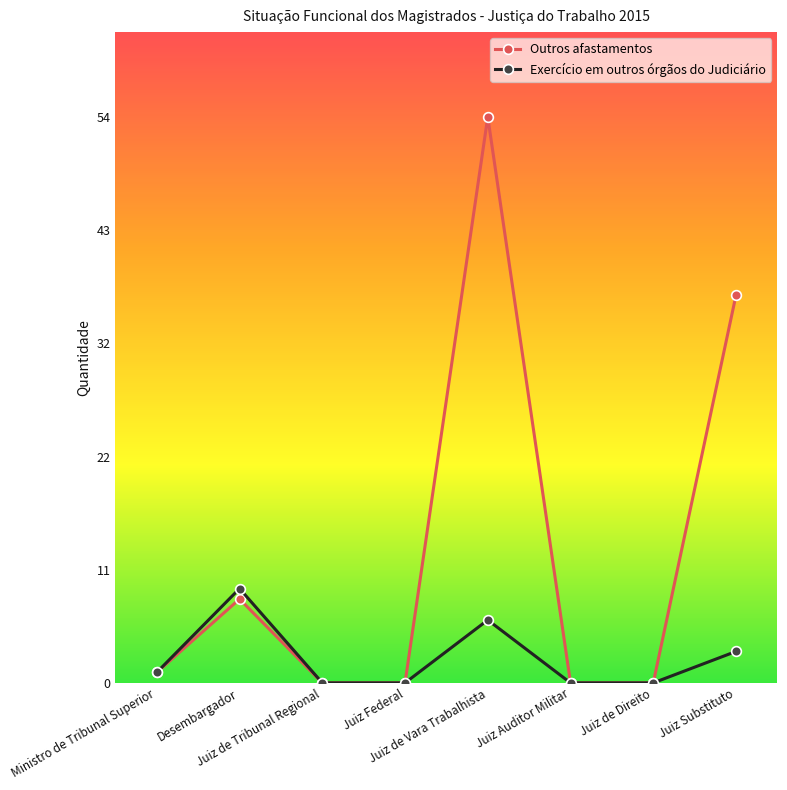

How many values in the Exercício em outros órgãos do Judiciário series are below 1?

4